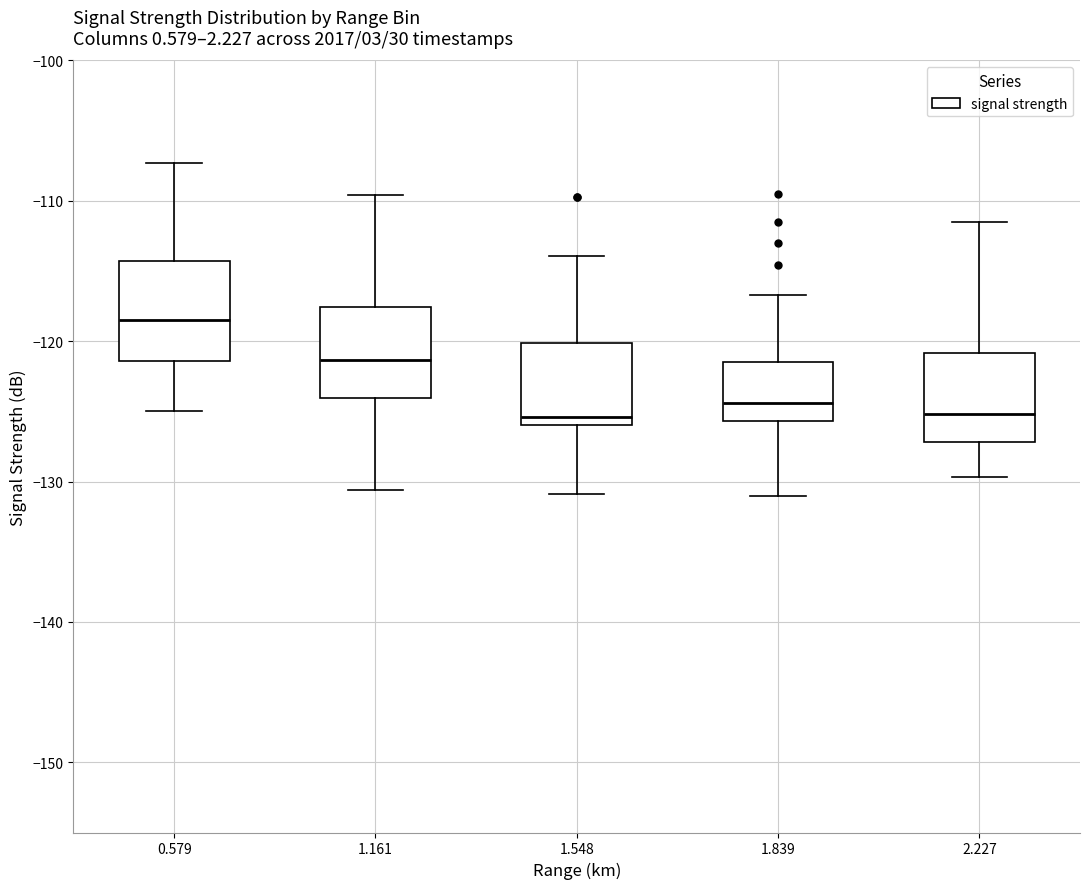

Where does the upper whisker of the box at x = 1.161 end on the y-axis? The values are not printed on the chart, so give them approximately, as read against the axis.

-110